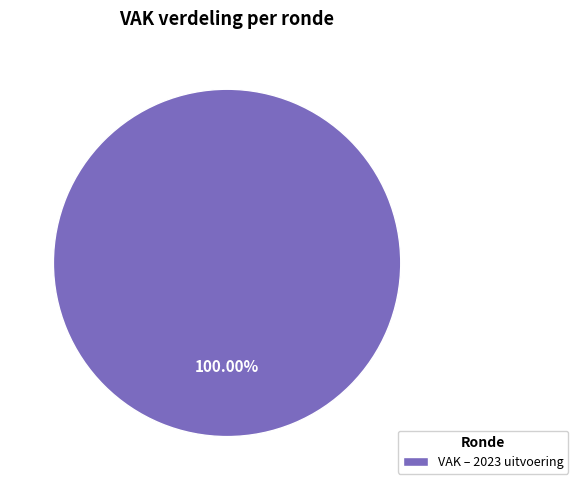

Rank the categories by value from highest to lowest.

VAK – 2023 uitvoering